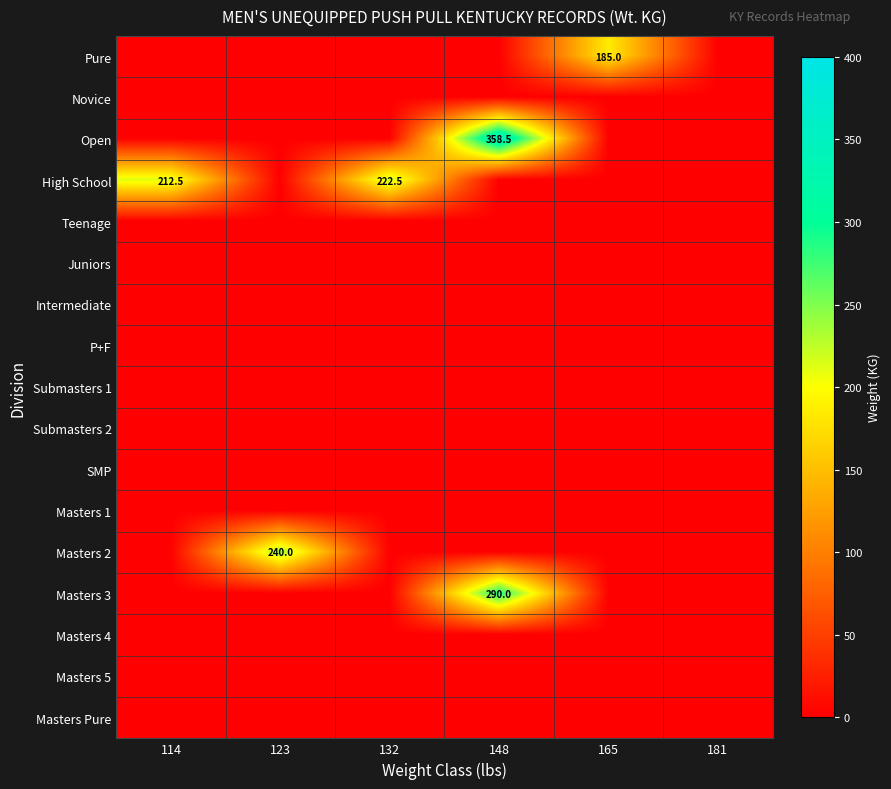

How many distinct data groups are displayed?

17